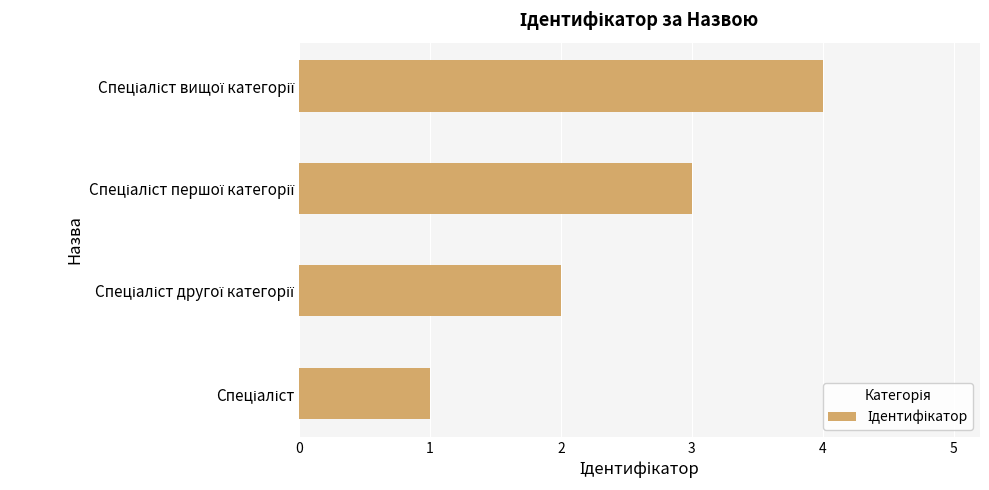

What is the difference between the maximum and minimum values?

3